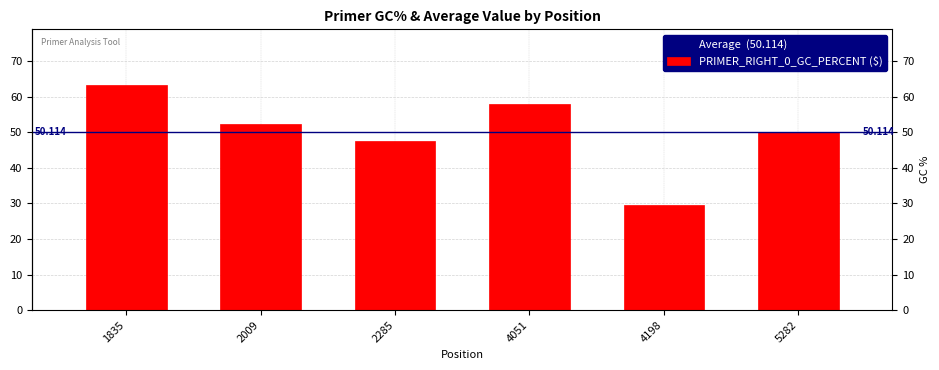

Reading left to right, what are all the values shown in this chart?

63.2	52.4	47.6	57.9	29.6	50.0